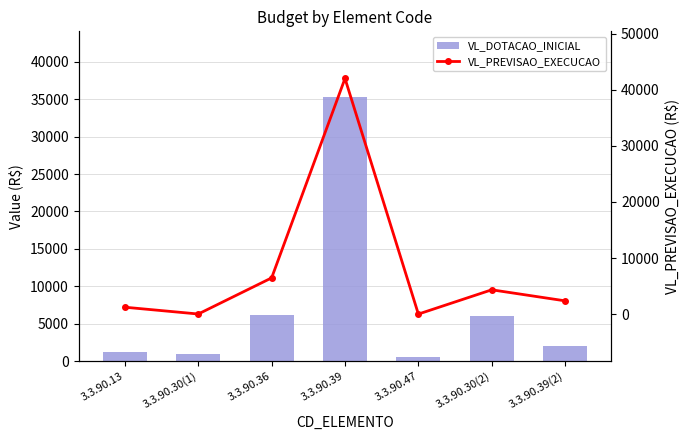

Rank the series by their average value, from highest to lowest.

VL_PREVISAO_EXECUCAO, VL_DOTACAO_INICIAL